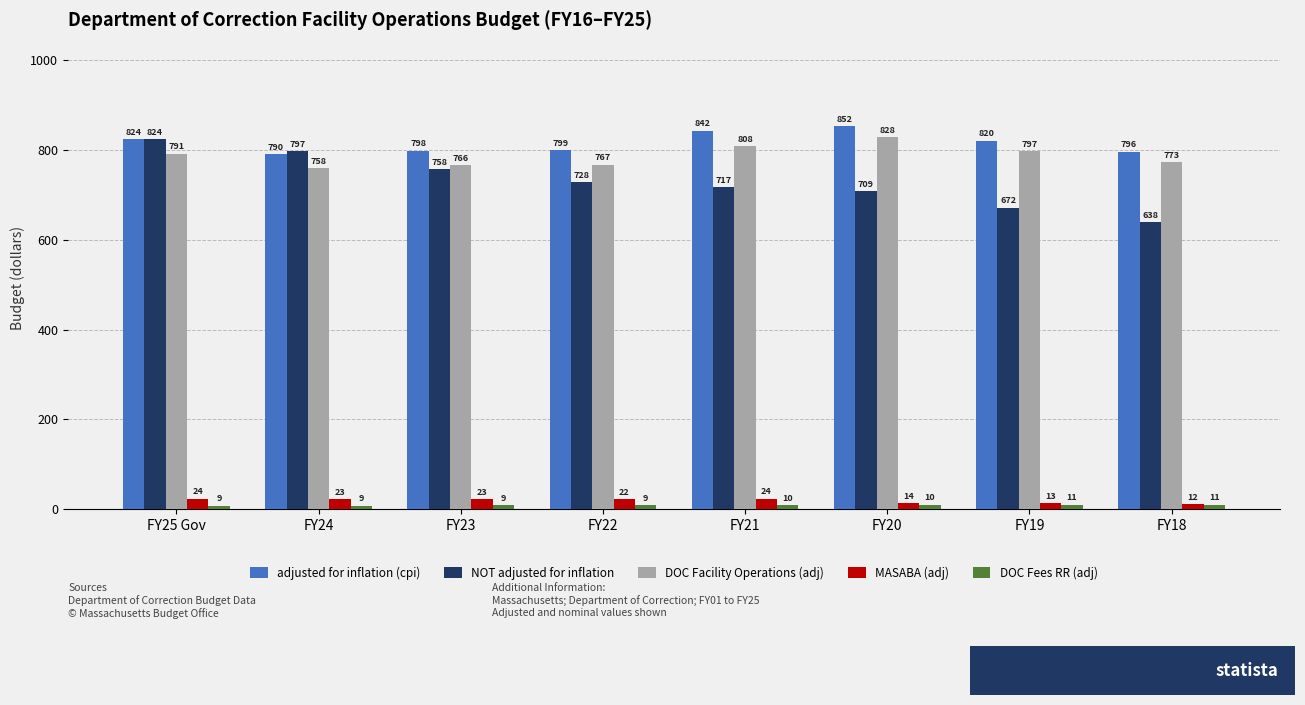

The value of NOT adjusted for inflation at FY19 is 1023.3. True or false?

False